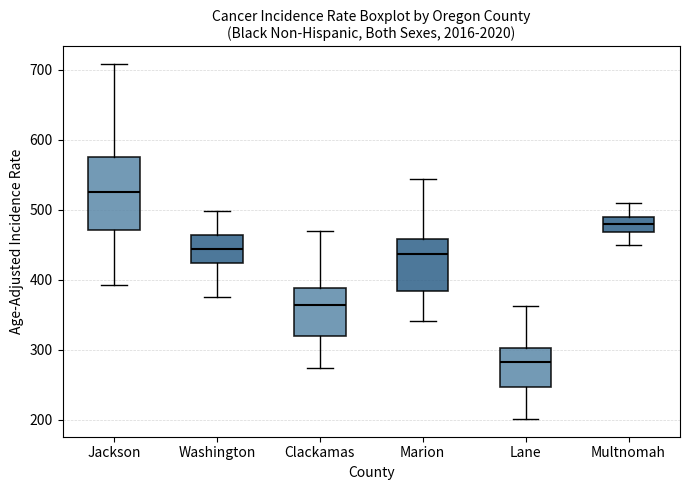

Where does the lower whisker of the box for Jackson end on the y-axis? The values are not printed on the chart, so give them approximately, as read against the axis.

390